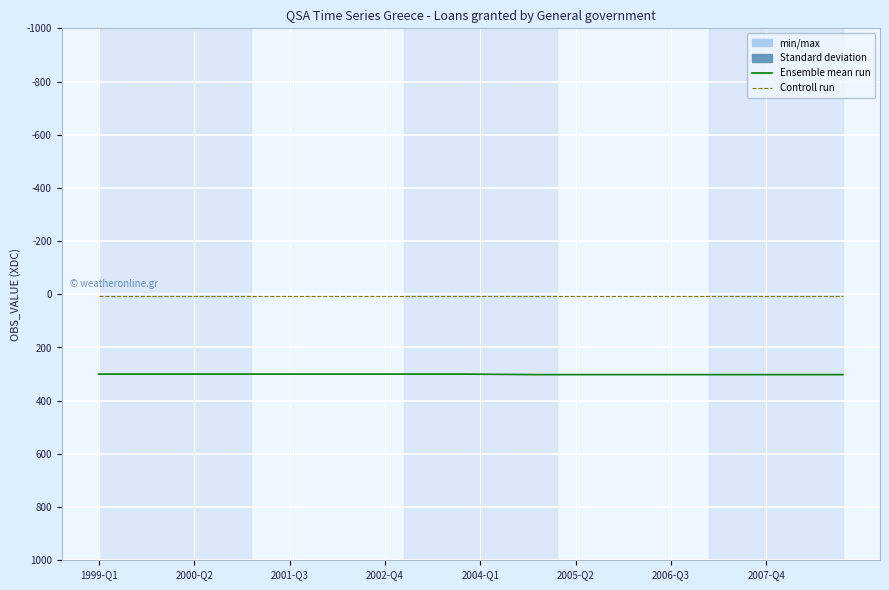

What is the greatest value displayed?

302.0